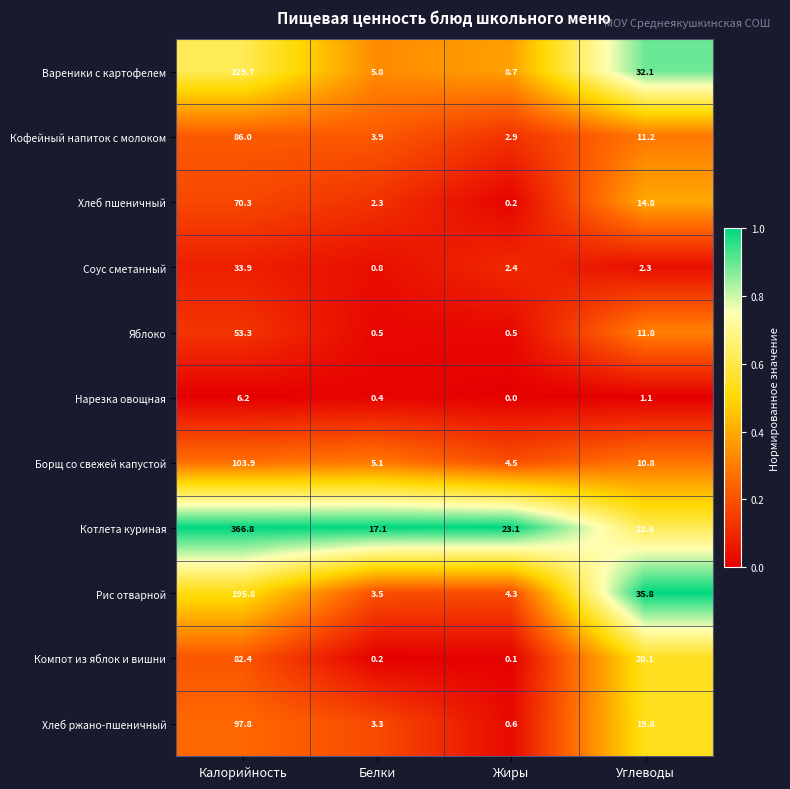

What is the maximum value shown in the chart?

366.8